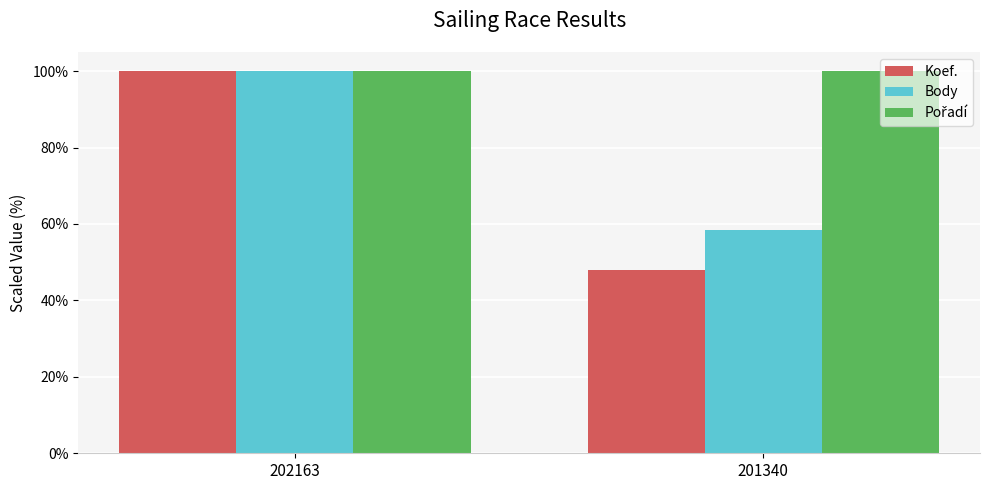

What is the difference between the maximum and minimum values in the Koef. series?

52.2